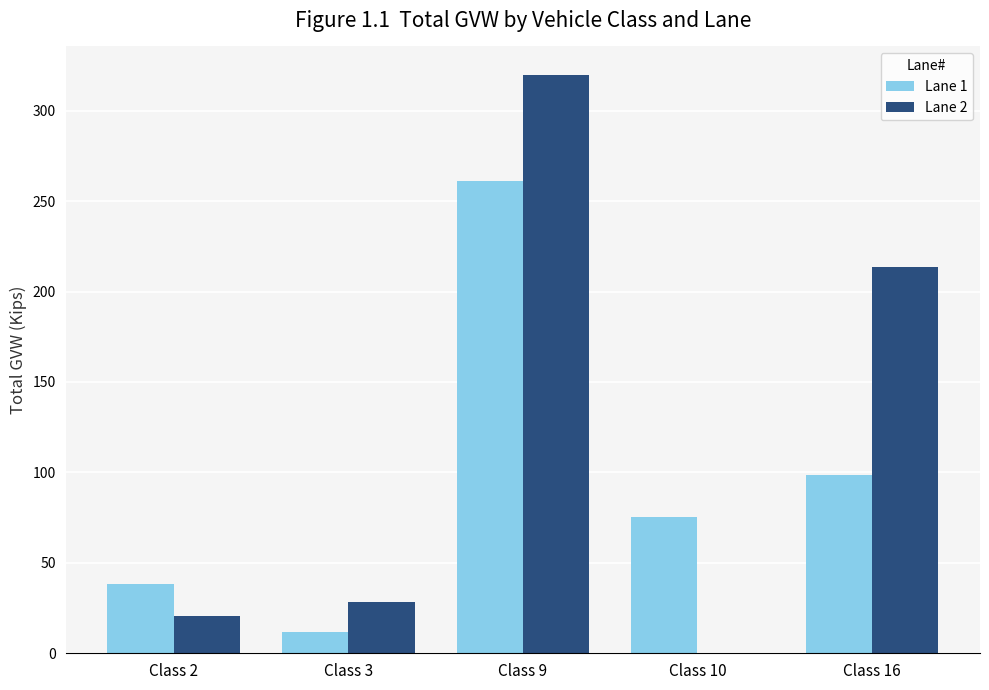

The value of Lane 1 at Class 2 is 8.1. True or false?

False